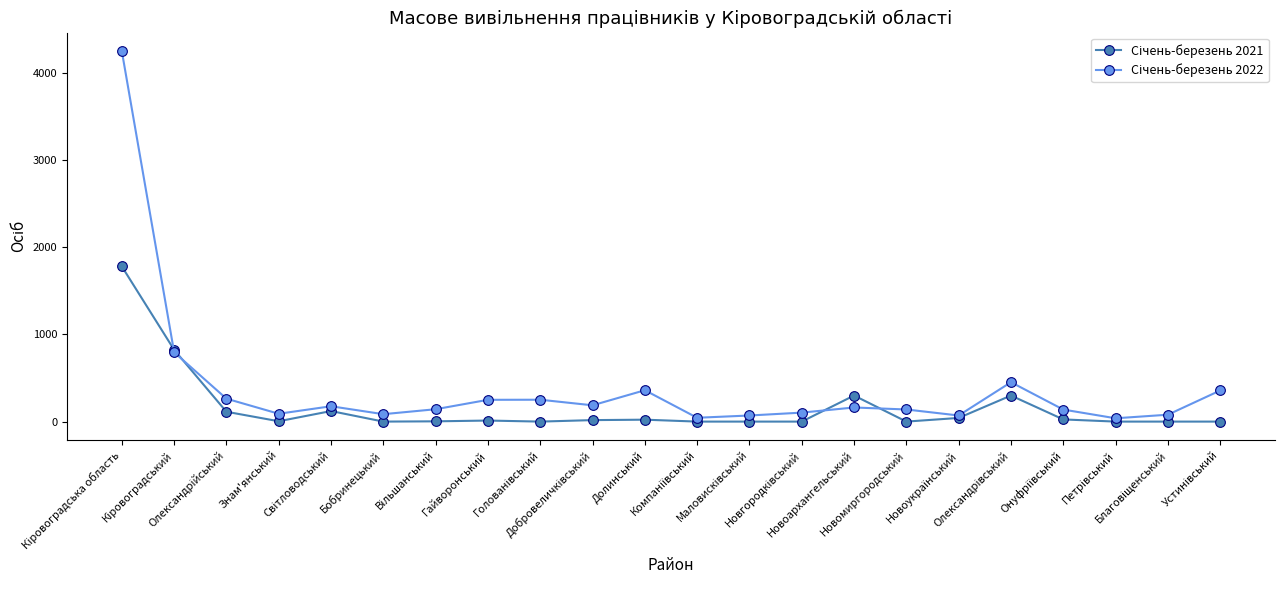

How many data points does each series have?

22